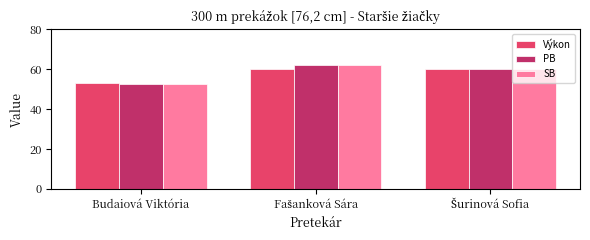

What value does the PB series have at Budaiová Viktória?

52.8